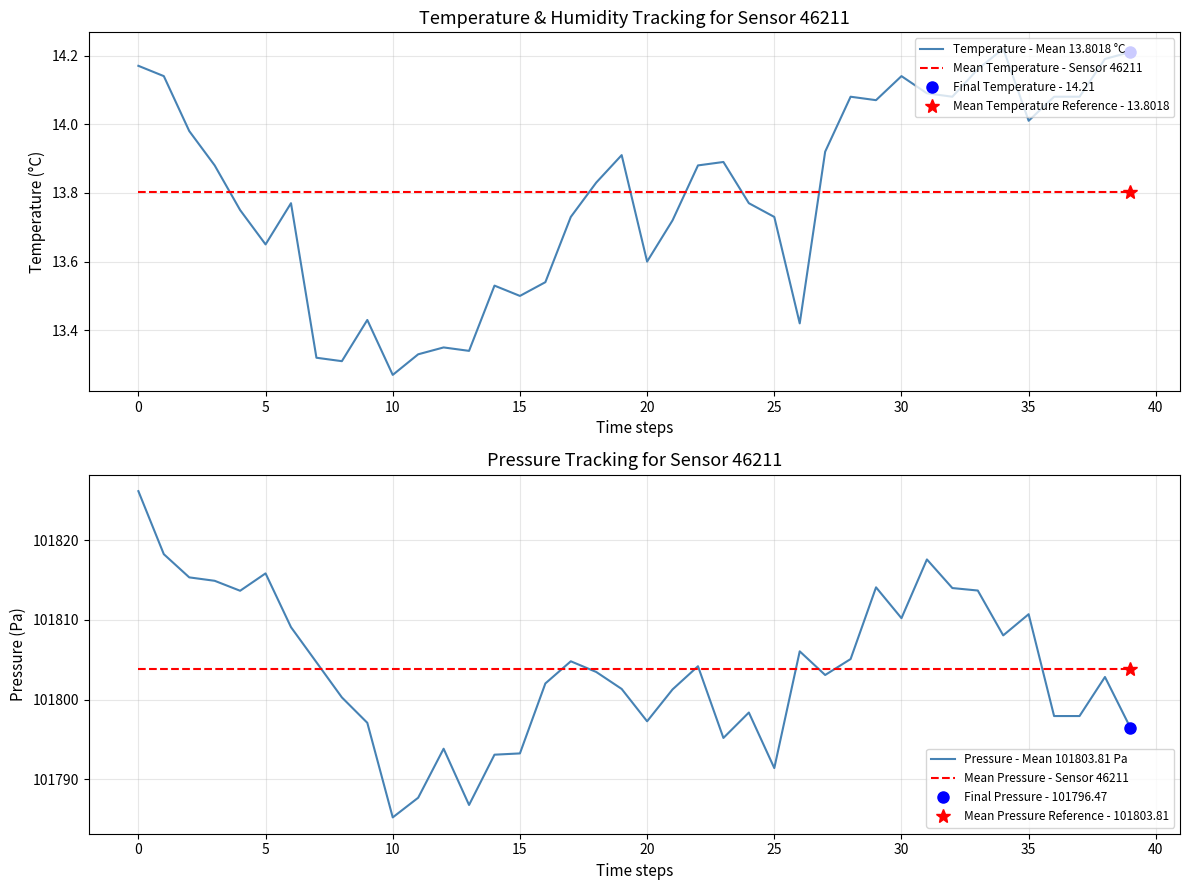

What are all the series names shown in the legend?

Temperature - Mean 13.8018 °C, Mean Temperature - Sensor 46211, Pressure - Mean 101803.81 Pa, Mean Pressure - Sensor 46211